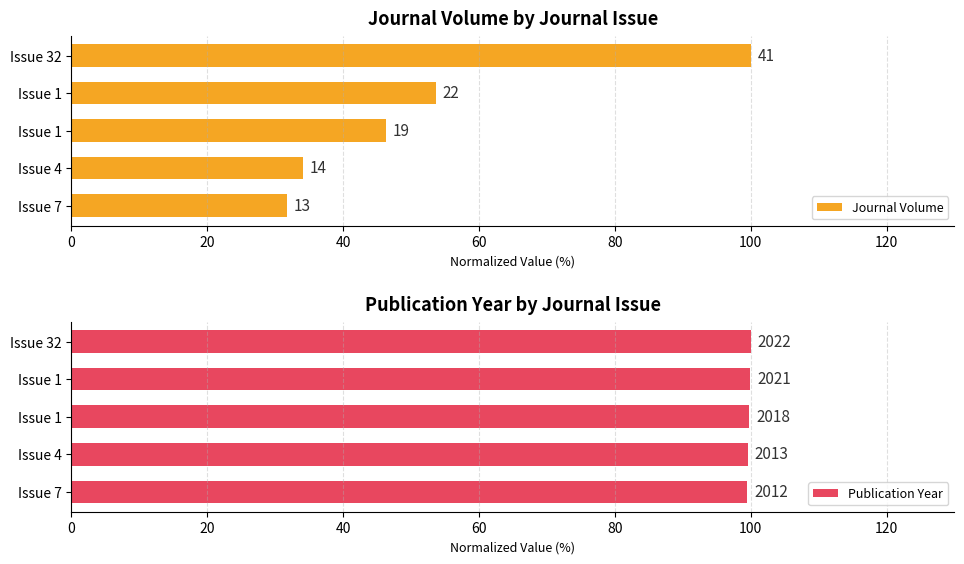

Is the value of Publication Year at Issue 4 greater than the value of Journal Volume at Issue 7?

Yes